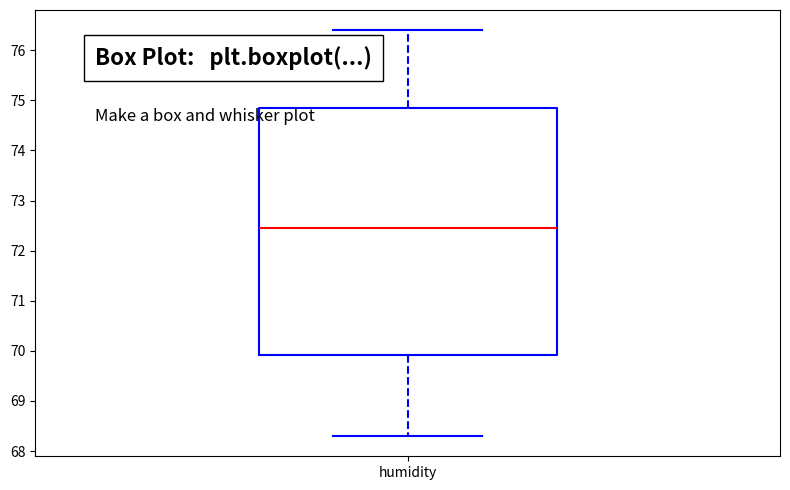

Where is the upper edge of the box for humidity on the y-axis? The values are not printed on the chart, so give them approximately, as read against the axis.

74.9